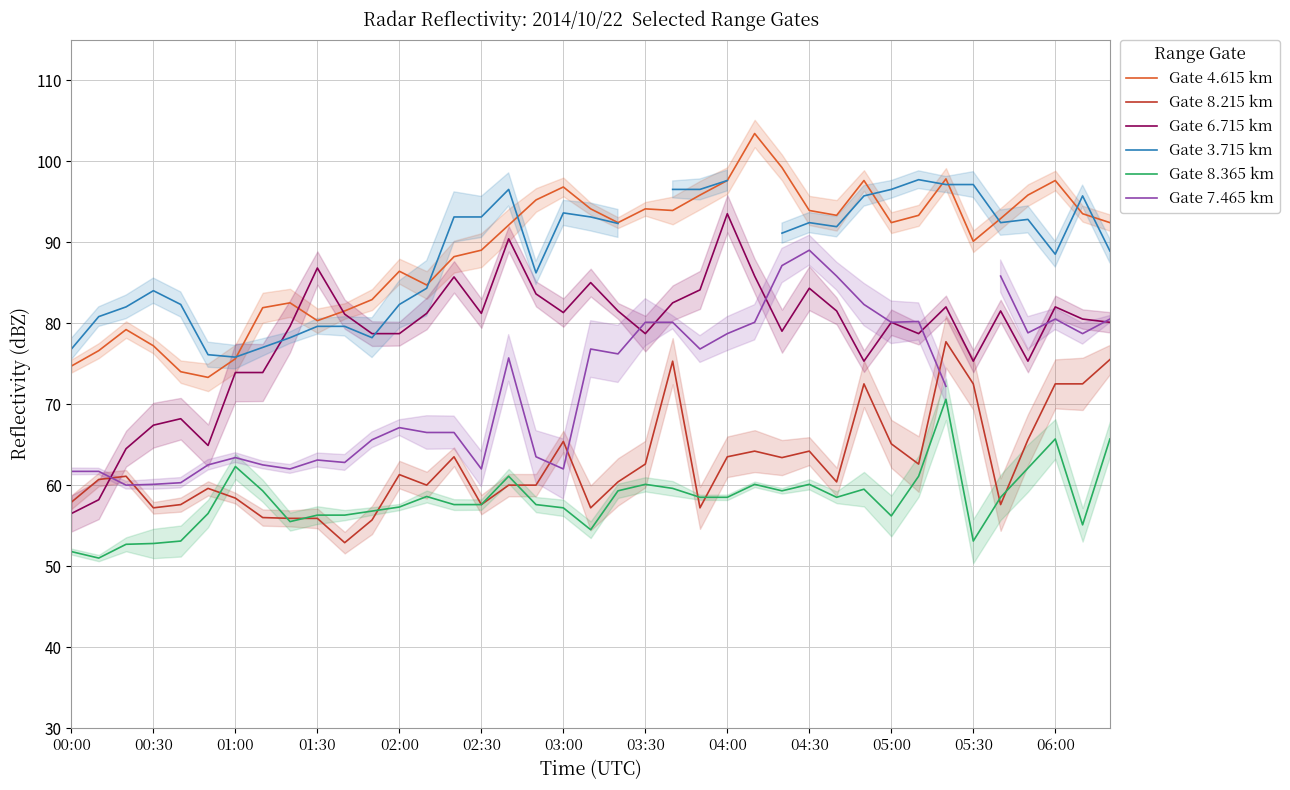

What is the difference between the maximum and second lowest values in the Gate 4.615 km series?

29.4